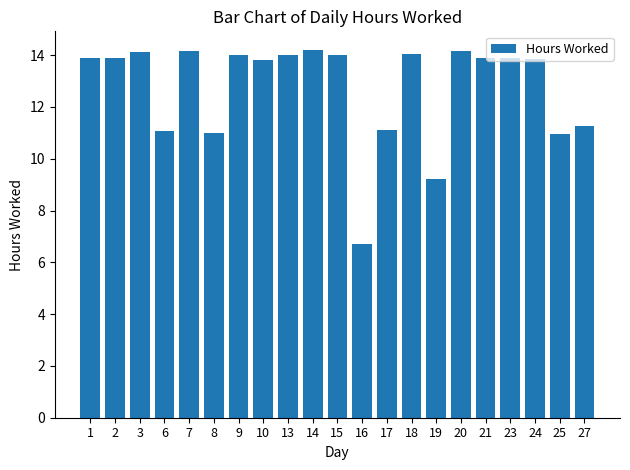

At which label is the value closest to 10?

19